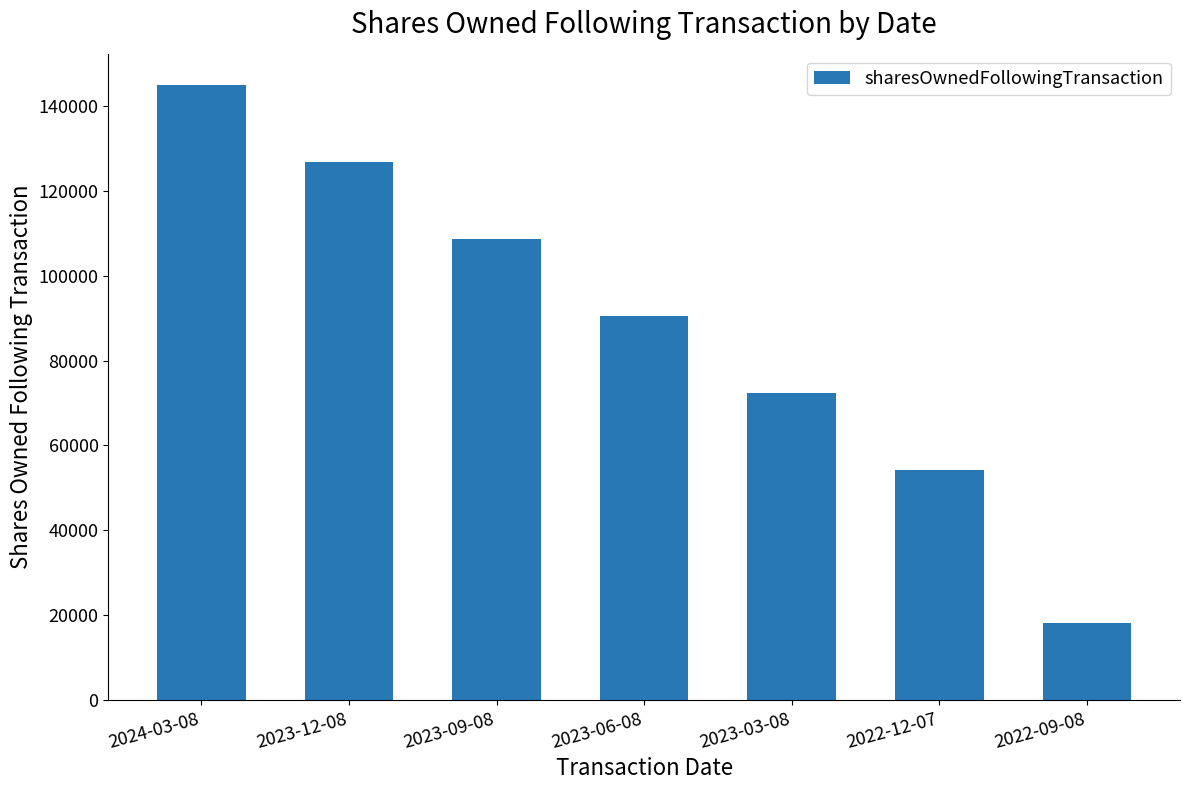

Are the bars horizontal?

No